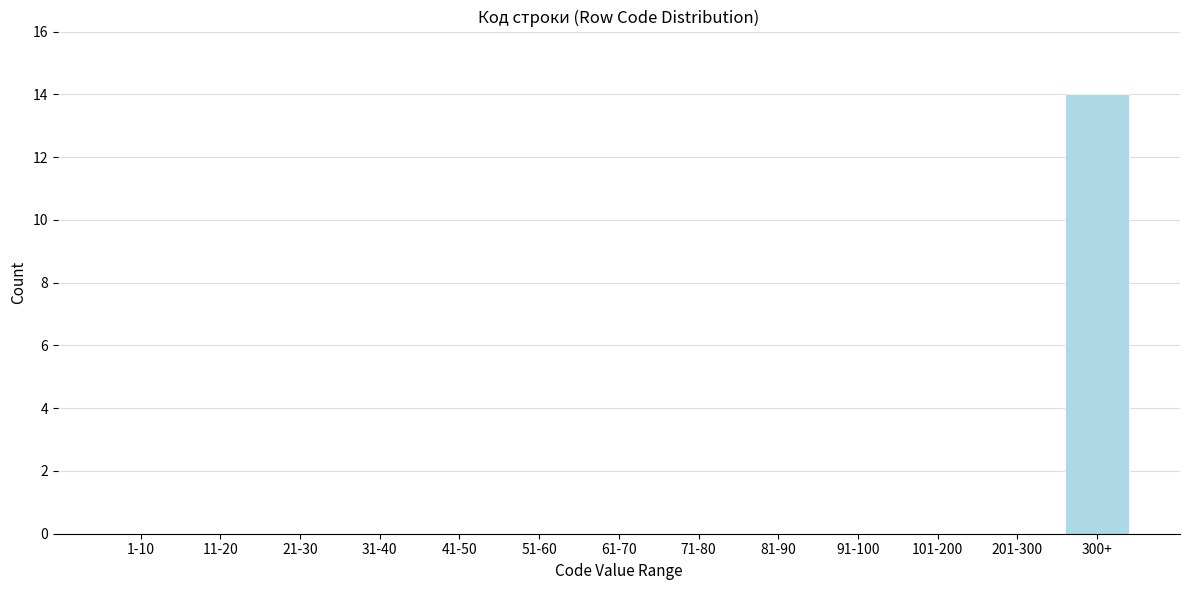

Reading left to right, extract all data points from this chart.

1-10=0	11-20=0	21-30=0	31-40=0	41-50=0	51-60=0	61-70=0	71-80=0	81-90=0	91-100=0	101-200=0	201-300=0	300+=14